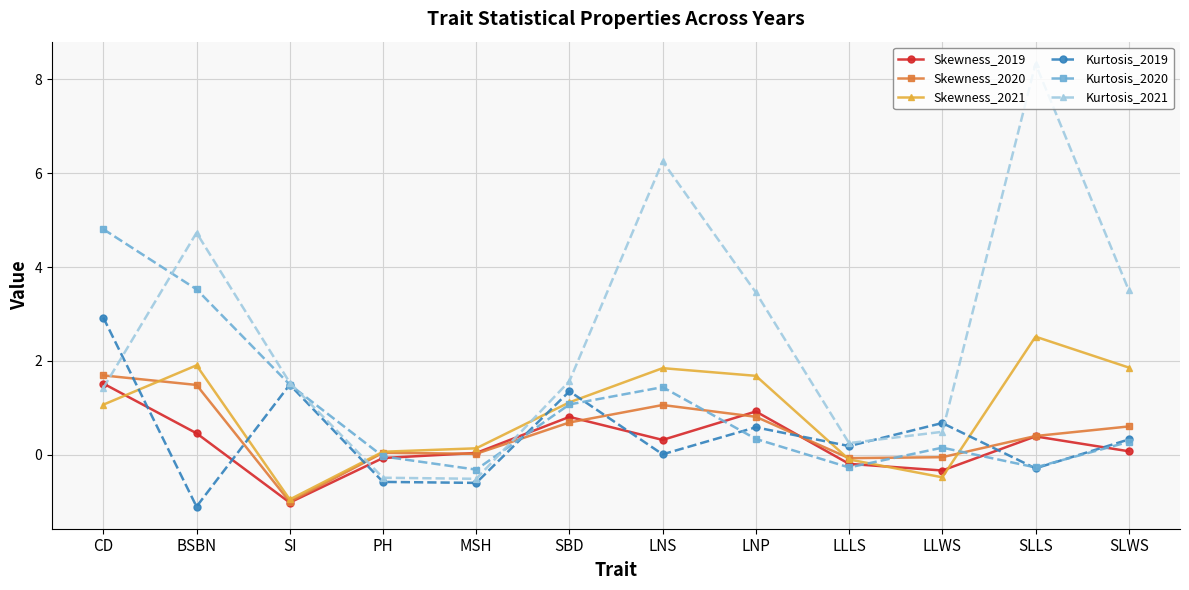

List the series in order of their peak value, highest first.

Kurtosis_2021, Kurtosis_2020, Kurtosis_2019, Skewness_2021, Skewness_2020, Skewness_2019